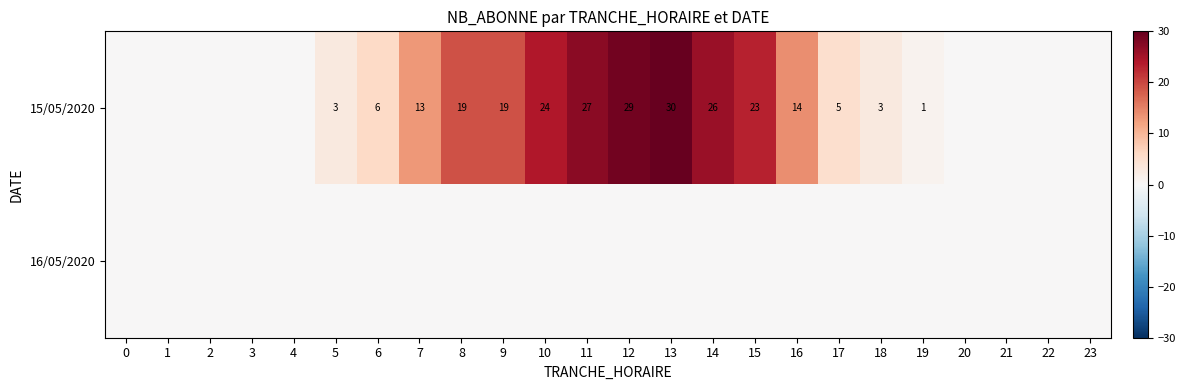

At 2, list the series in order from smallest to largest.

15/05/2020, 16/05/2020